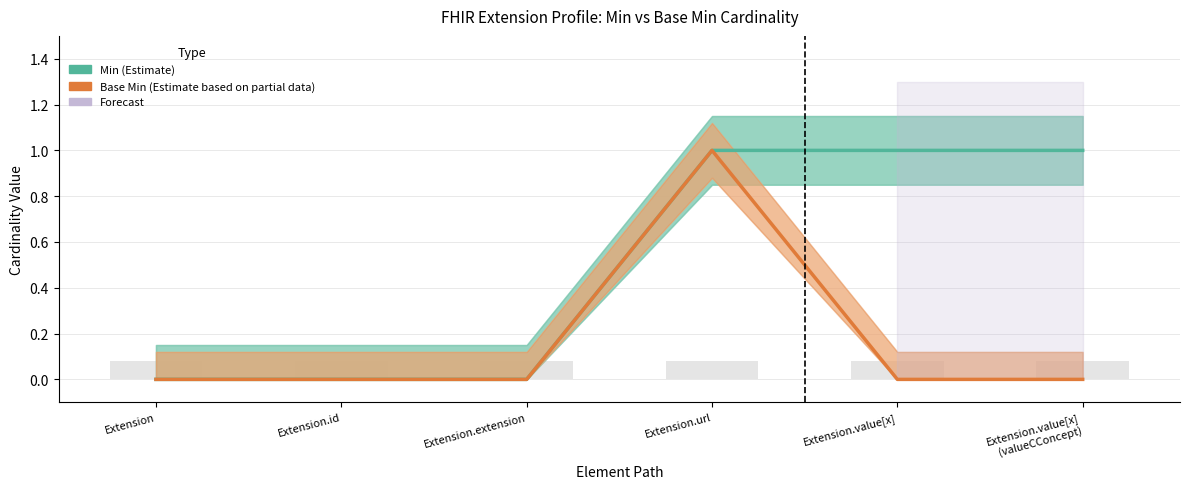

Which category has the highest value in the Min (Estimate) series?

Extension.url